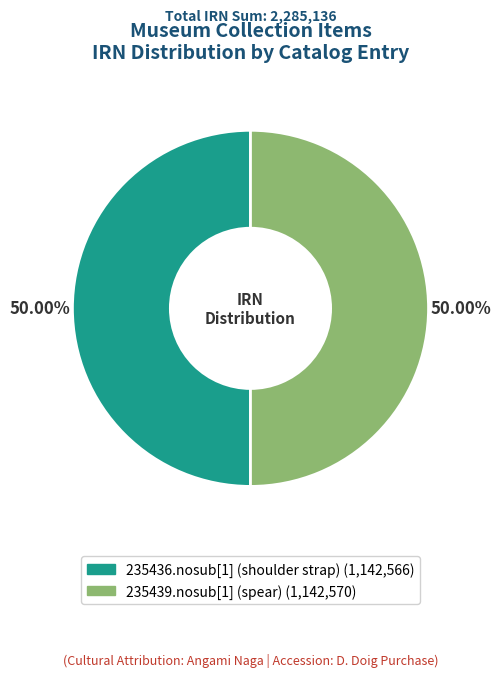

Do 235439.nosub[1] (spear) and 235436.nosub[1] (shoulder strap) together represent more than half of the pie?

Yes